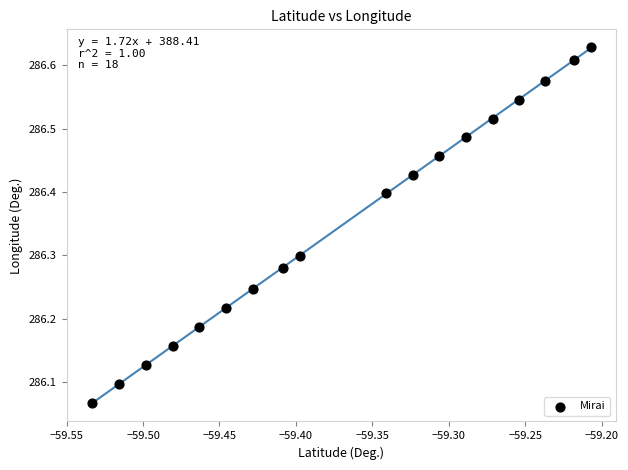

What is the range of Y values (max minus min)?

0.6